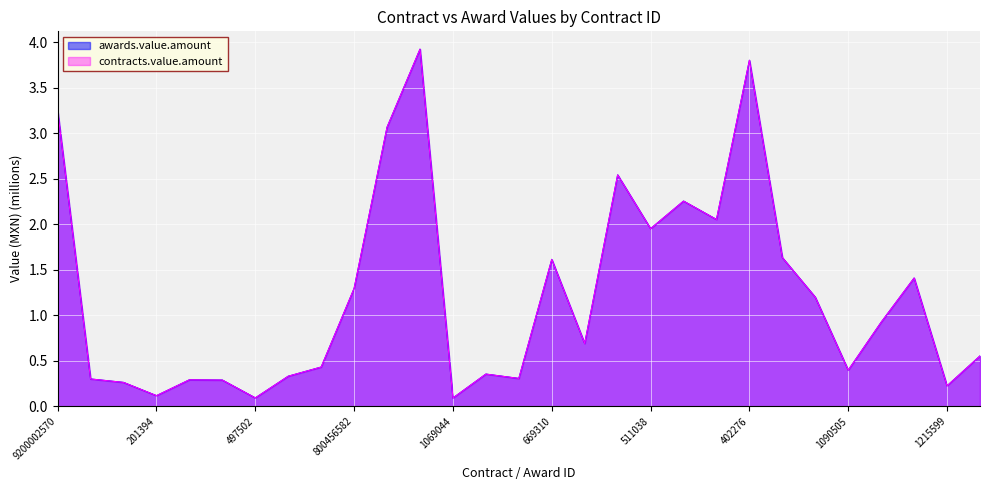

At which category does the chart reach its peak across all series?

800509811